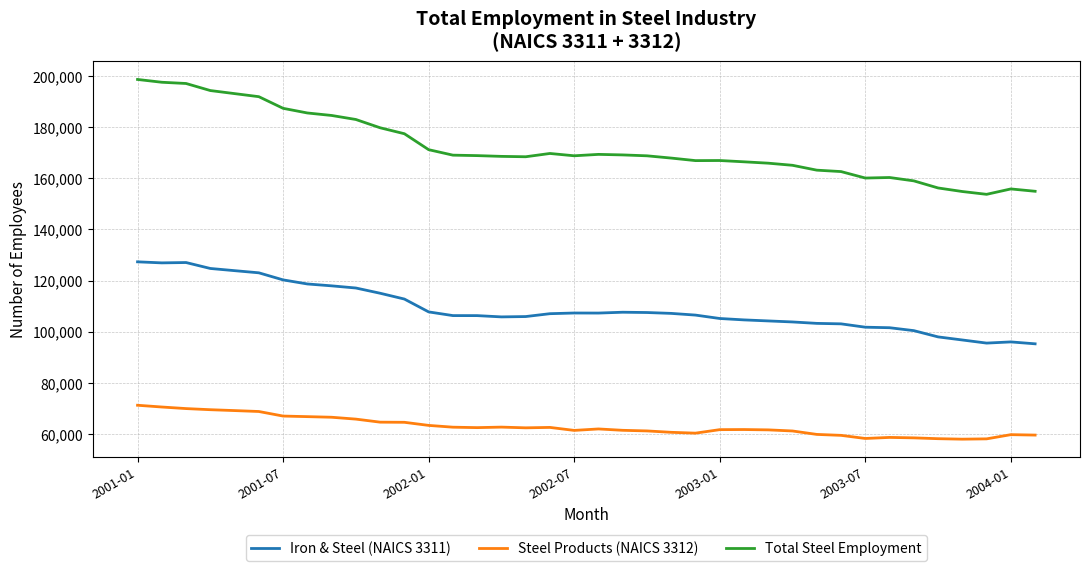

At how many categories does at least one series exceed 118165?

38